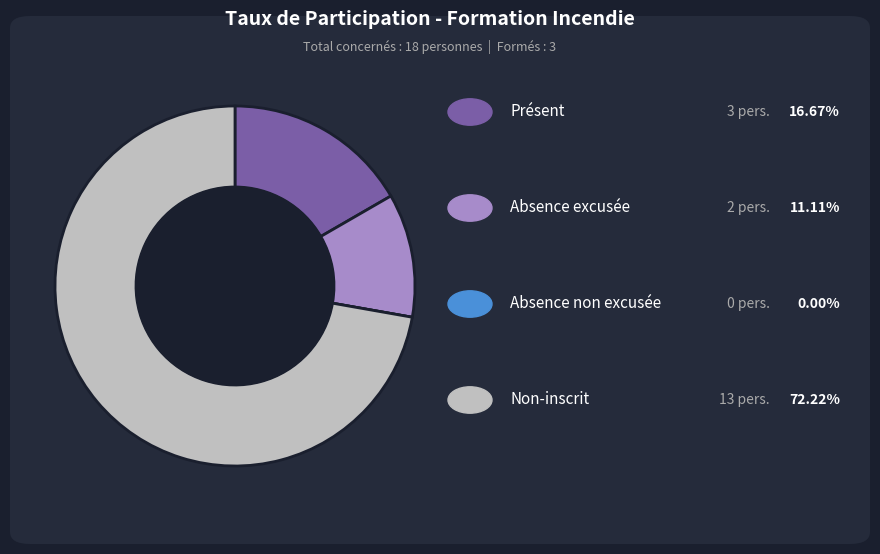

Is there any slice that represents more than half of the pie?

Yes